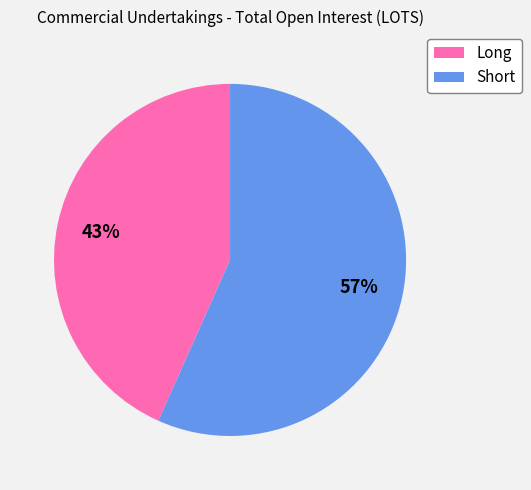

To the nearest percent, what is the combined percentage of Short and Long?

100%